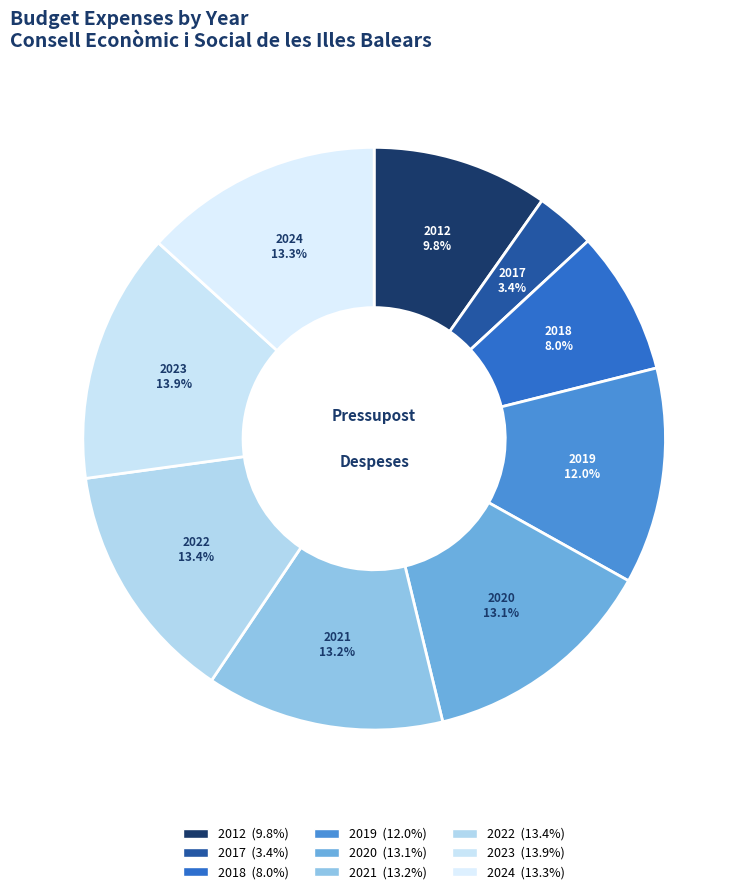

Between 2023 and 2020, which is larger?

2023